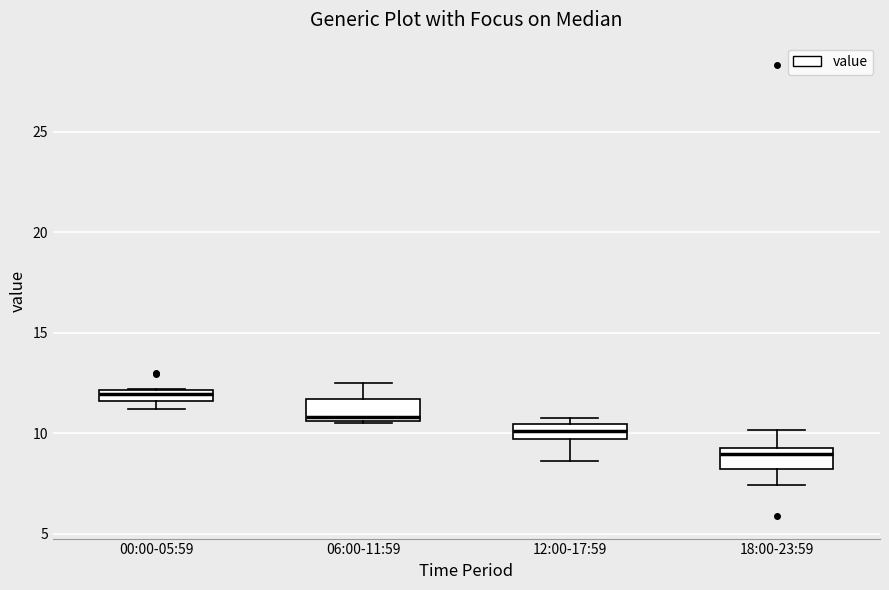

Where is the upper edge of the box for 12:00-17:59 on the y-axis? The values are not printed on the chart, so give them approximately, as read against the axis.

10.5